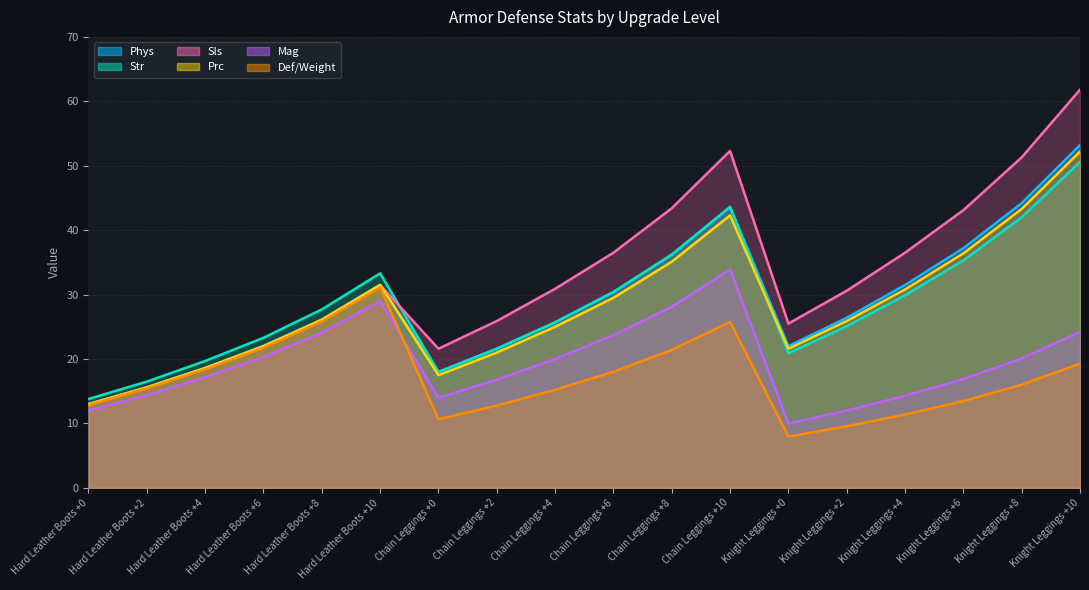

Where is the first local maximum for Def/Weight?

Hard Leather Boots +10